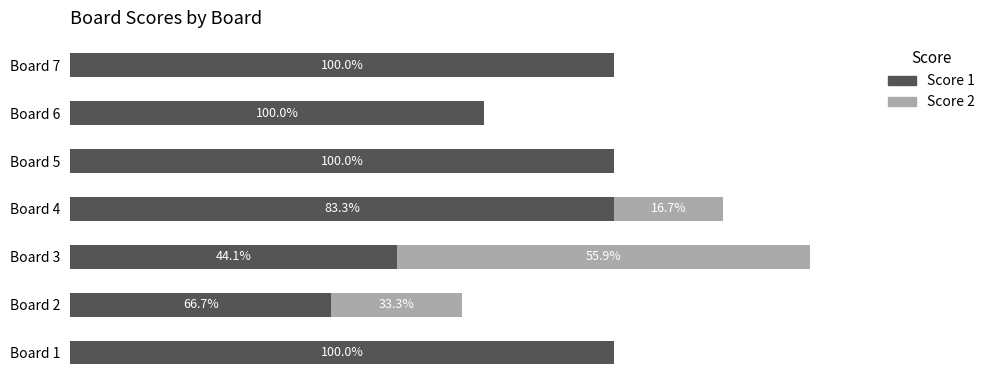

What are all the series names shown in the legend?

Score 1, Score 2